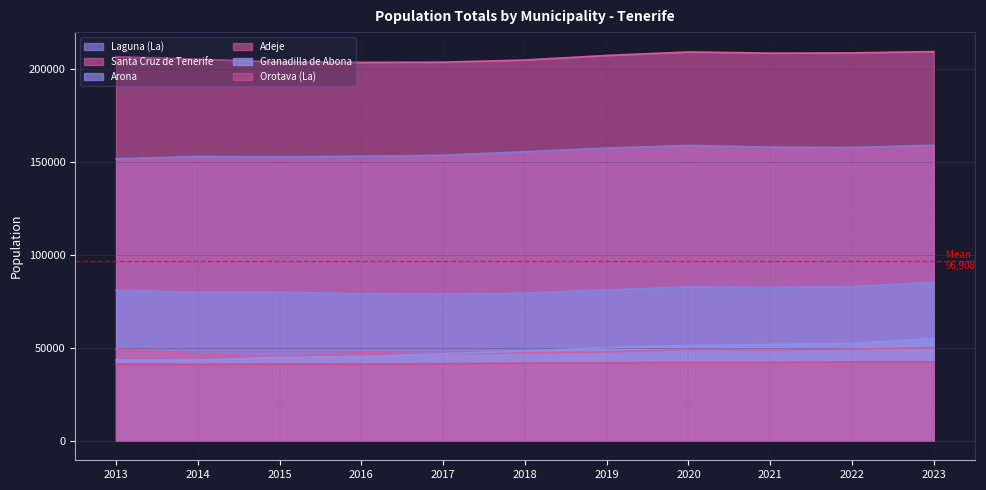

Reading left to right, transcribe all the data shown in this chart.

Laguna (La): 151718	153009	152843	153111	153655	155549	157503	158911	158010	157815	159034
Santa Cruz de Tenerife: 206593	205279	203811	203585	203692	204856	207312	209194	208563	208688	209395
Arona: 80987	79890	79928	79172	78930	79448	81216	82777	82563	82982	85249
Adeje: 49387	46667	45405	47316	46833	47280	47869	49030	48733	49270	50167
Granadilla de Abona: 43608	43455	44846	45332	46816	48374	50146	51233	51850	52447	54942
Orotava (La): 41255	41179	41317	41294	41500	41833	42029	42187	42219	42434	42454